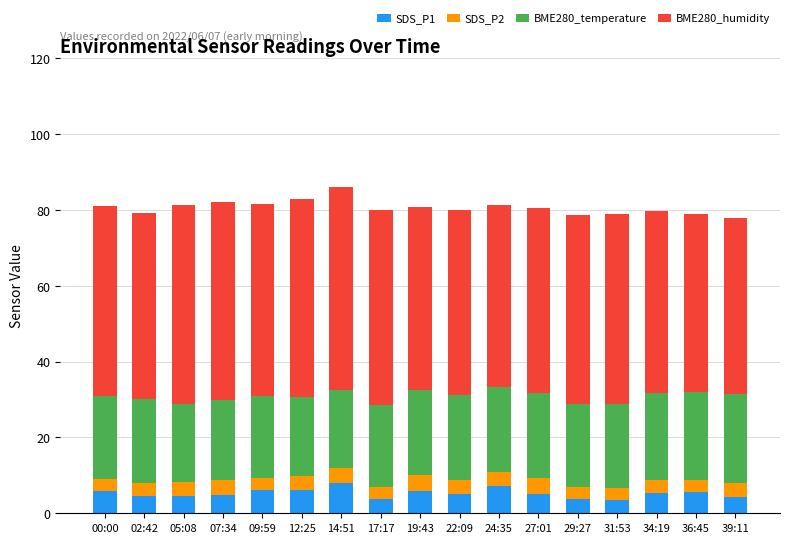

What is the total value across all series at 17:17?

80.1